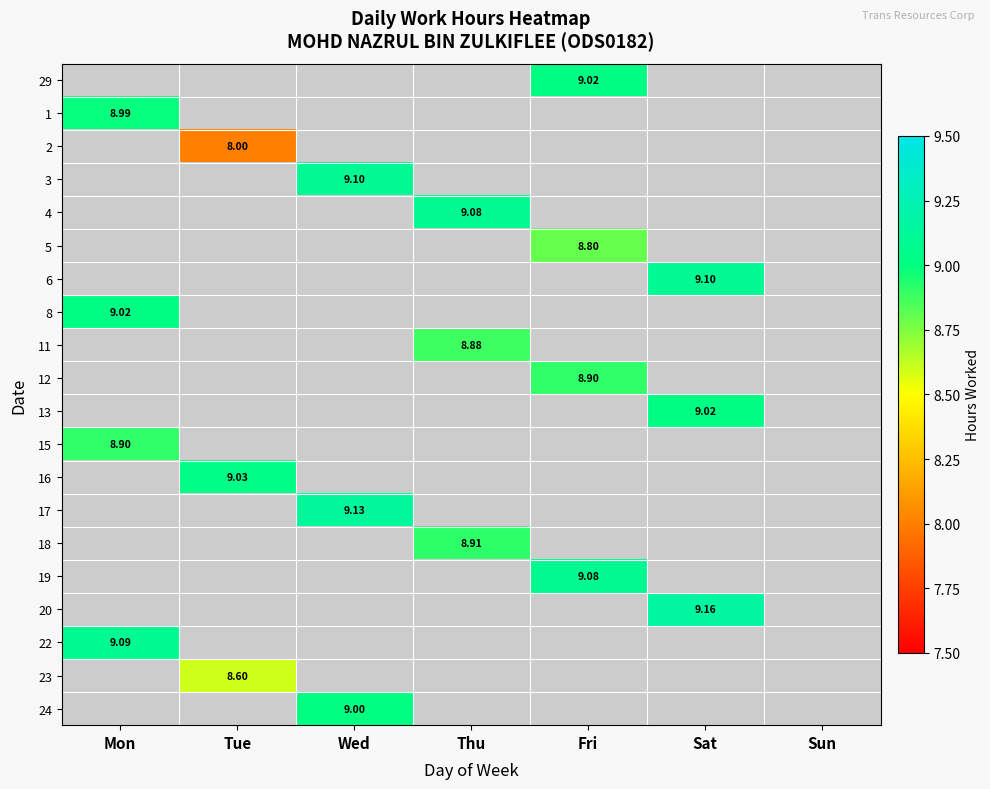

Which category has the highest value across all series?

Sat